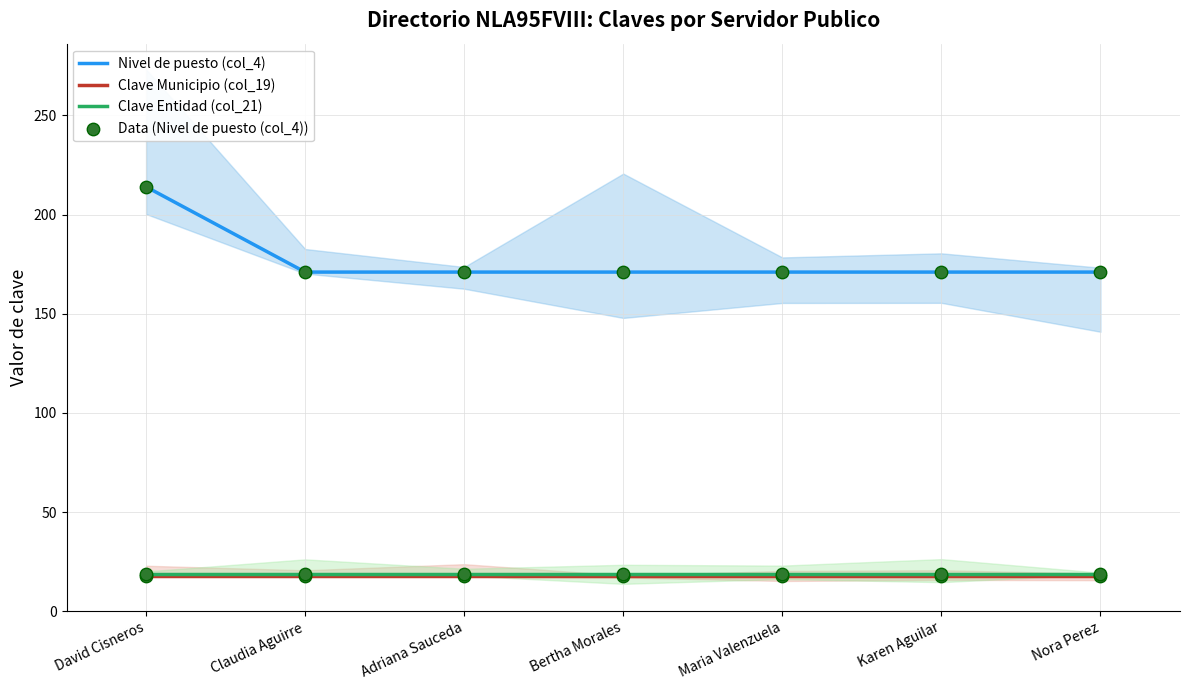

At which category is the sum across all series the highest?

David Cisneros